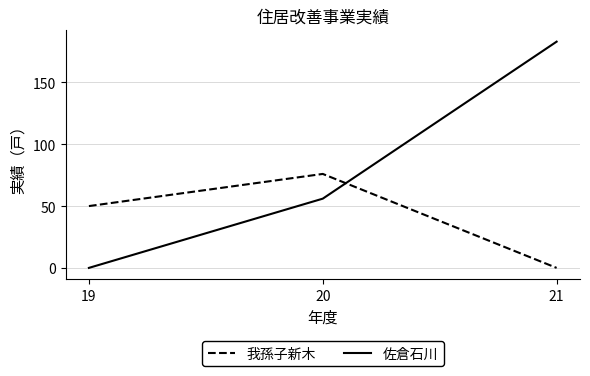

Which series has the largest total across all categories?

佐倉石川